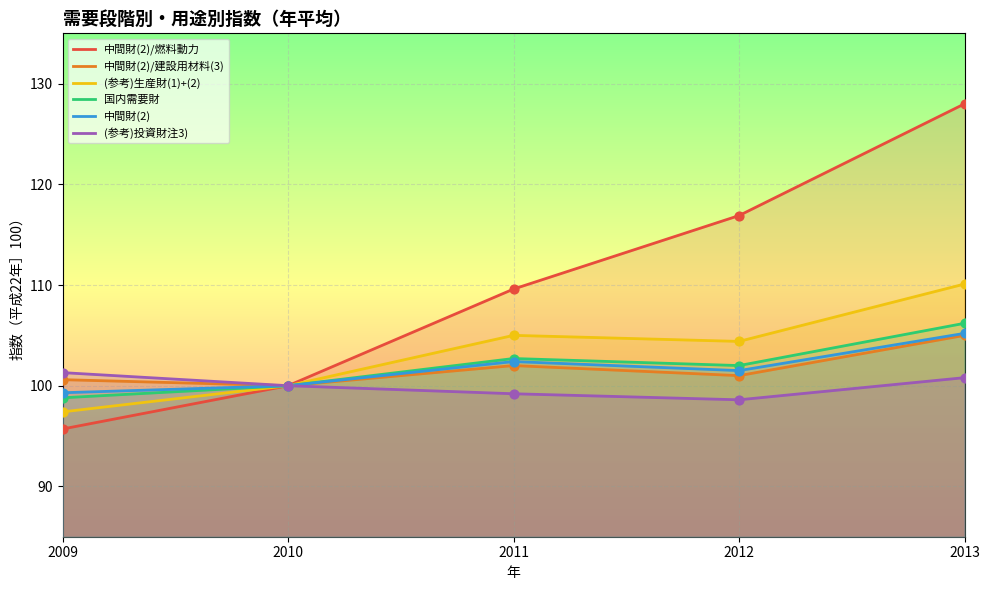

What are all the series names shown in the legend?

中間財(2)/燃料動力, 中間財(2)/建設用材料(3), (参考)生産財(1)+(2), 国内需要財, 中間財(2), (参考)投資財注3)